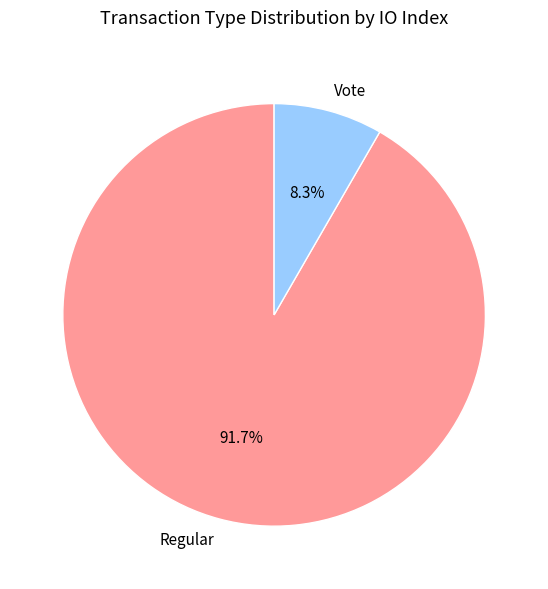

What percentage is NOT represented by Regular?

8.3%